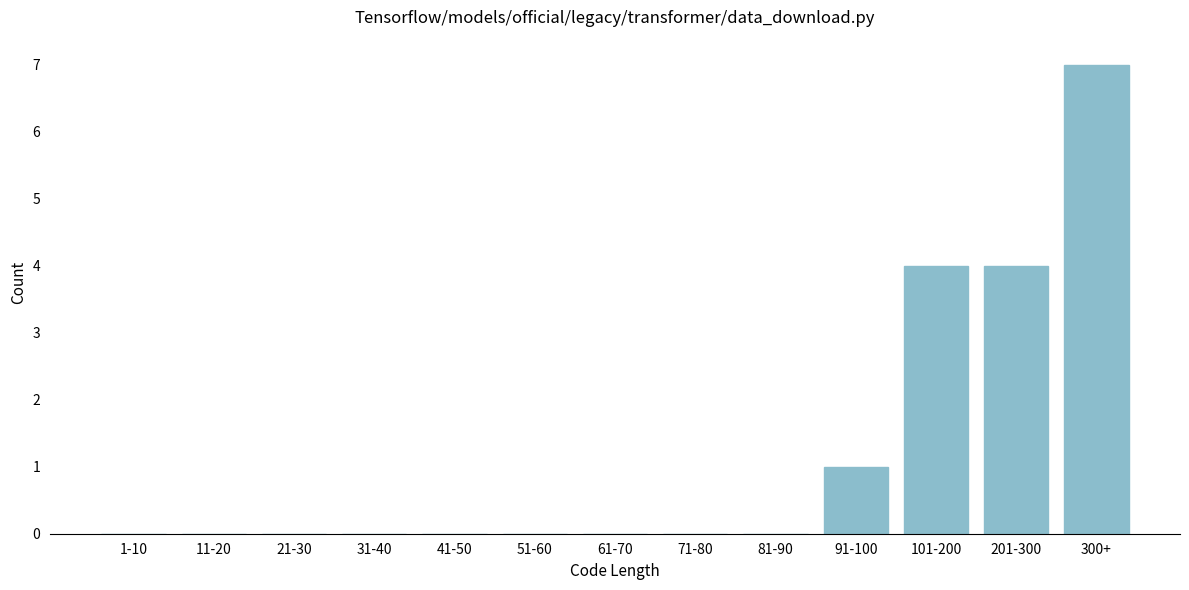

Reading left to right, transcribe all the data shown in this chart.

1-10=0	11-20=0	21-30=0	31-40=0	41-50=0	51-60=0	61-70=0	71-80=0	81-90=0	91-100=1	101-200=4	201-300=4	300+=7